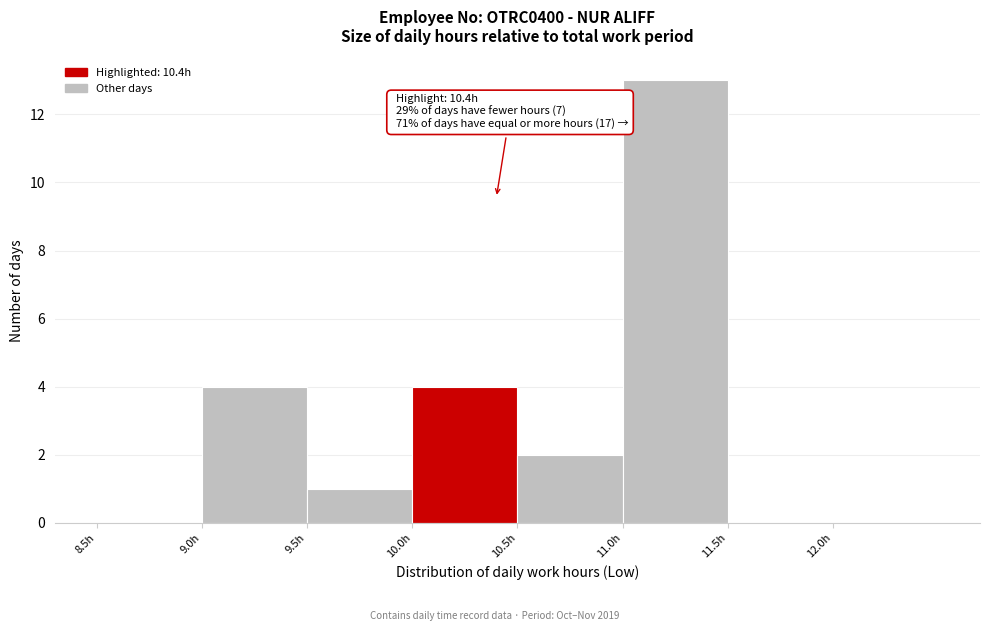

Over which range of the x-axis is the bar tallest?

11.0 to 11.5